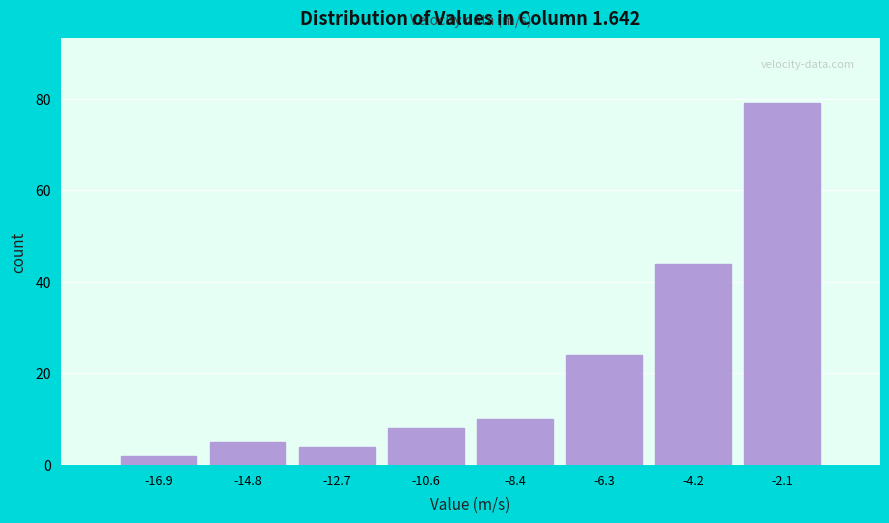

Reading left to right, extract all data points from this chart.

-16.9=2	-14.8=5	-12.7=4	-10.6=8	-8.4=10	-6.3=24	-4.2=44	-2.1=79